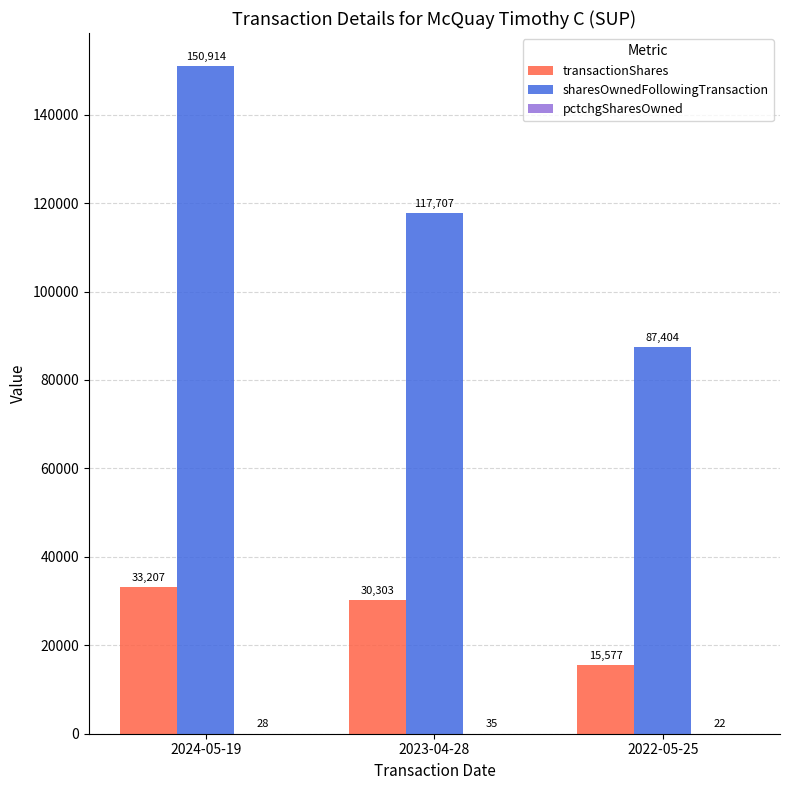

At which label does sharesOwnedFollowingTransaction reach its peak?

2024-05-19